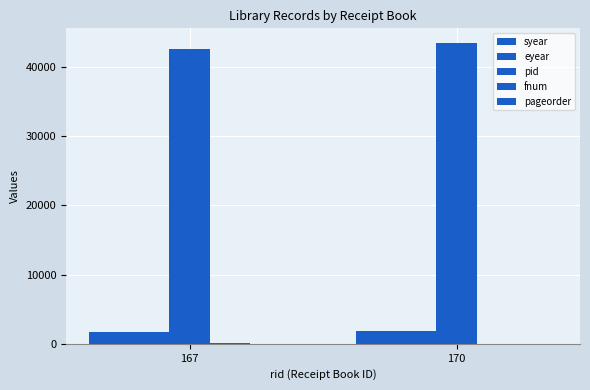

Are the bars grouped side by side (vs. stacked)?

Yes